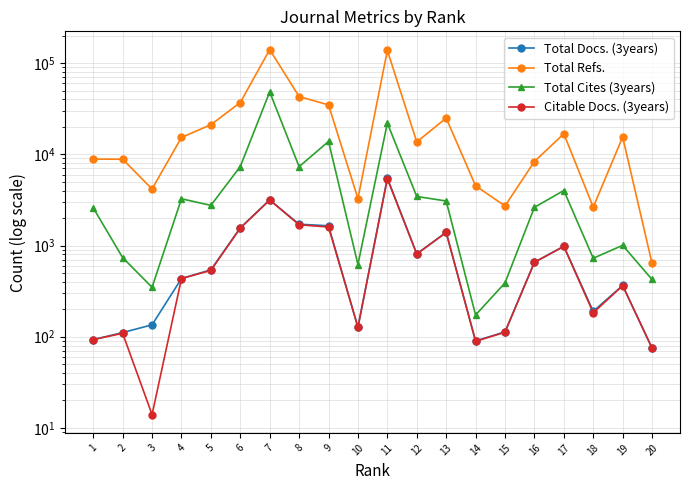

Where is Total Cites (3years) nearest to the value 24229?

11